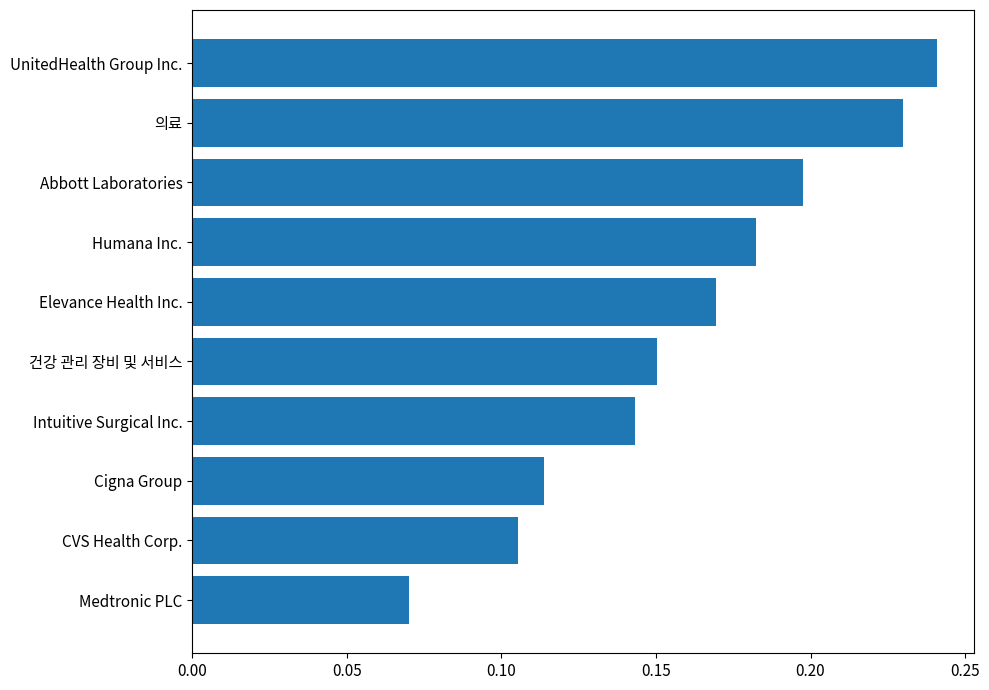

How many values are between 0 and 1?

10